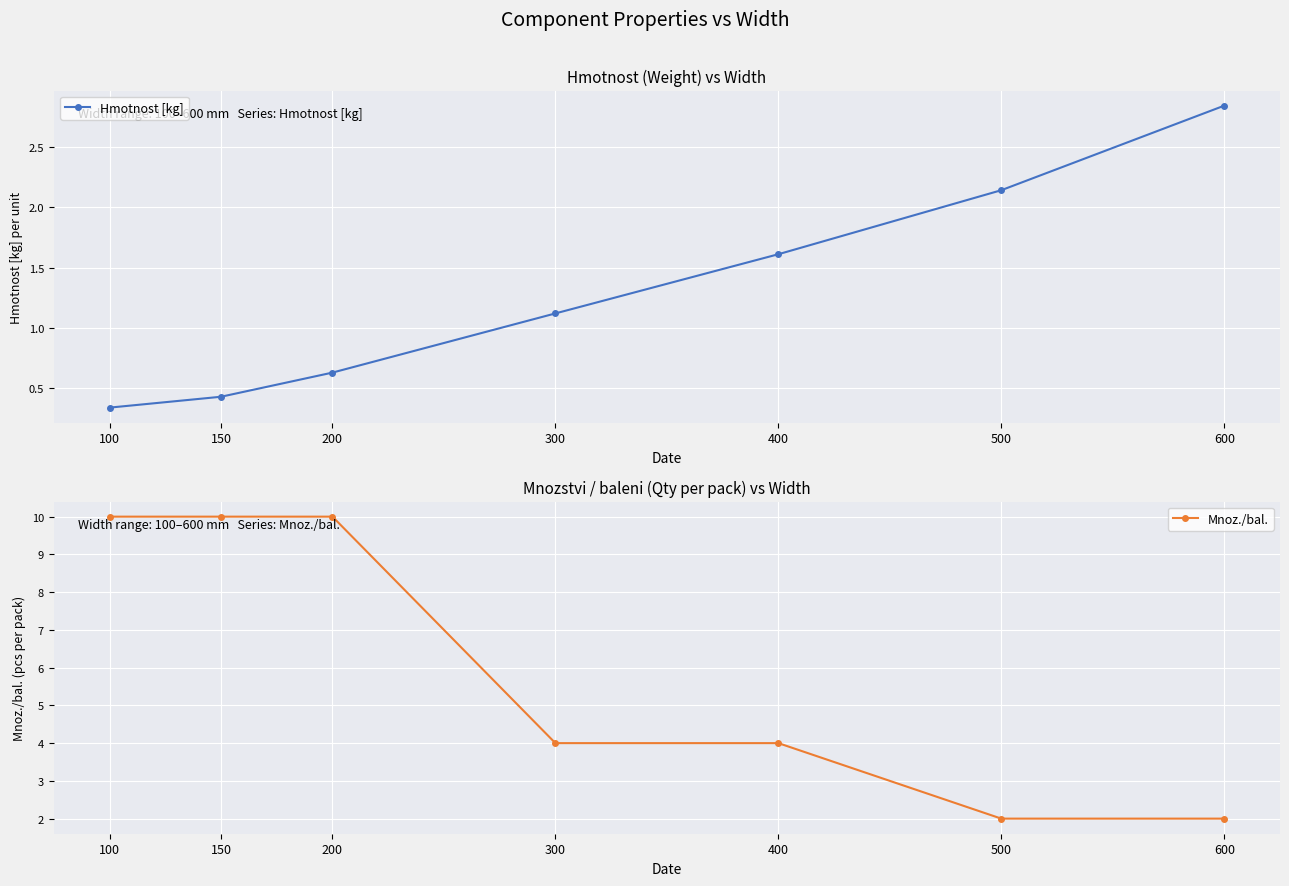

What is the difference between the highest and lowest values at 100?

9.7